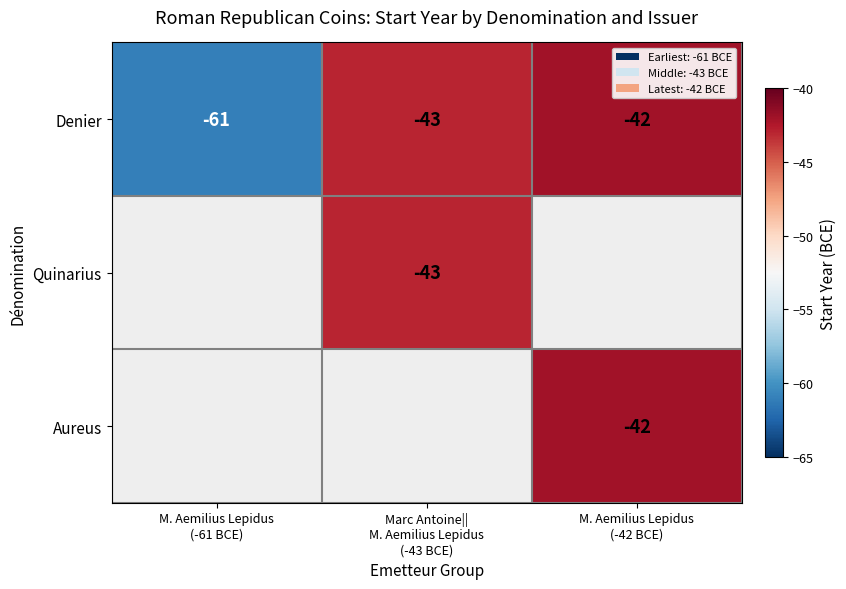

What is the lowest value of the Denier series?

-61